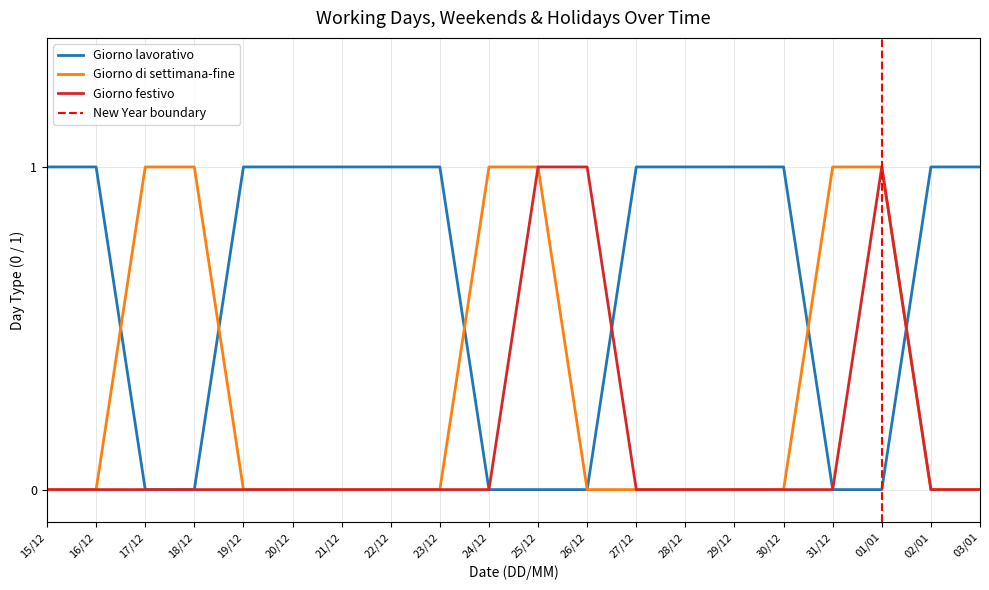

At which label is Giorno lavorativo closest to 0?

17/12